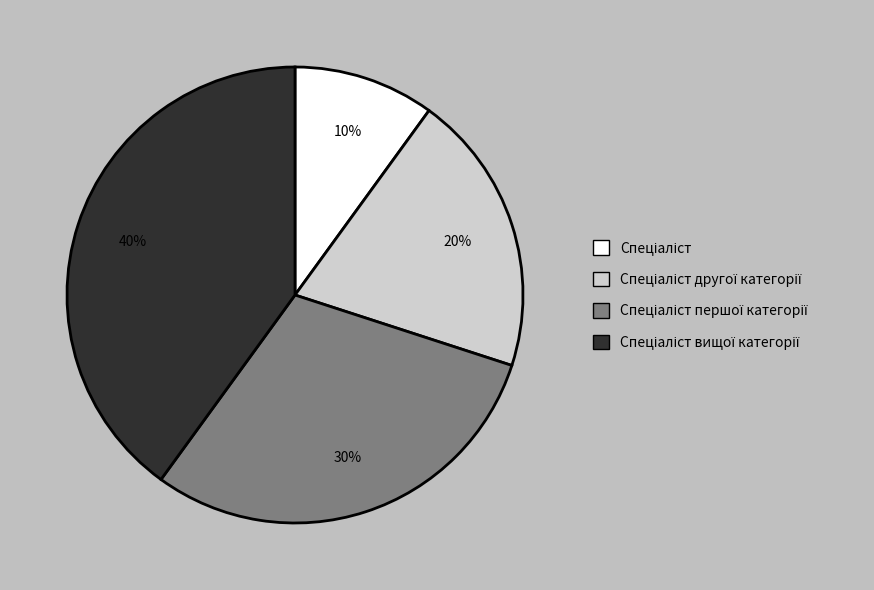

To the nearest percent, what is the difference between the largest and smallest slice percentages?

30%